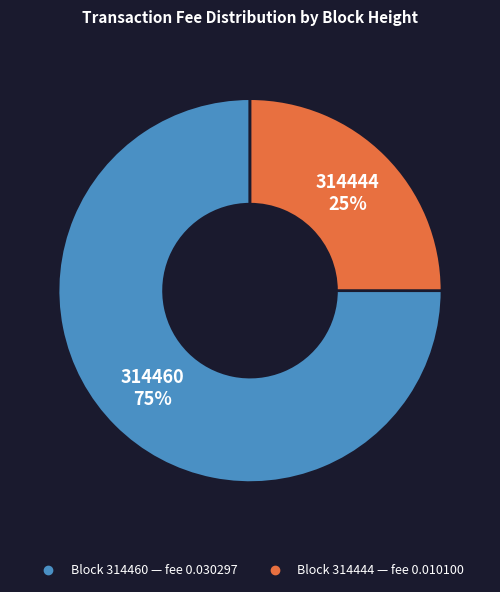

Does any single category account for the majority?

Yes